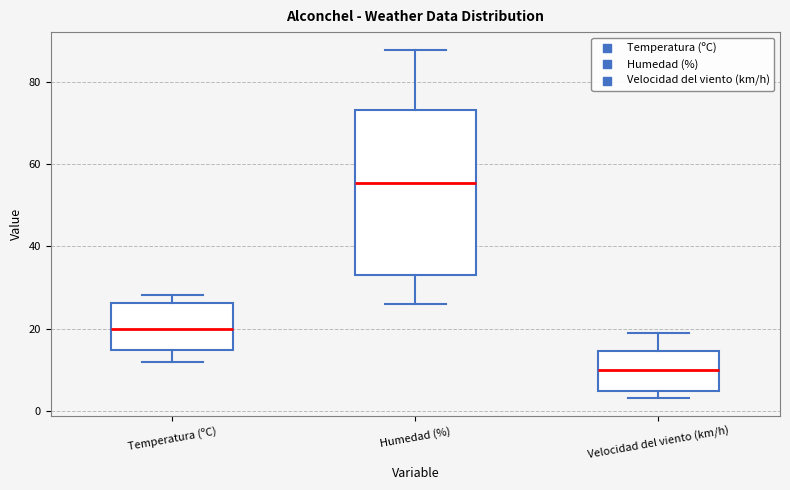

Which box is the tallest, from its lower edge to its upper edge?

Humedad (%)